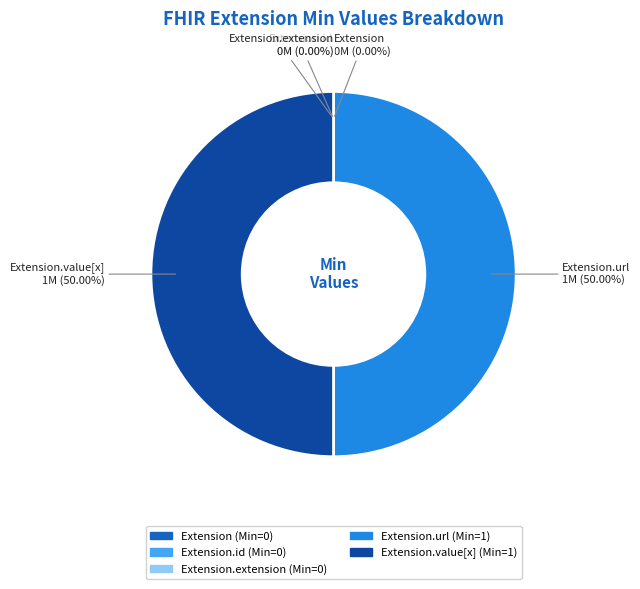

Count the number of slices in the pie.

5